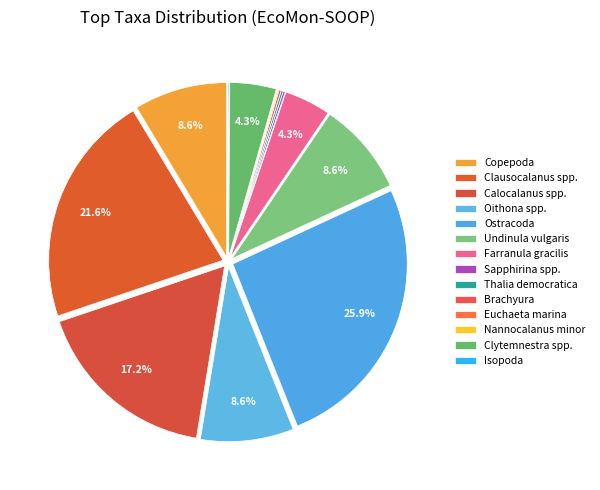

Do Clytemnestra spp. and Oithona spp. together represent more than half of the pie?

No